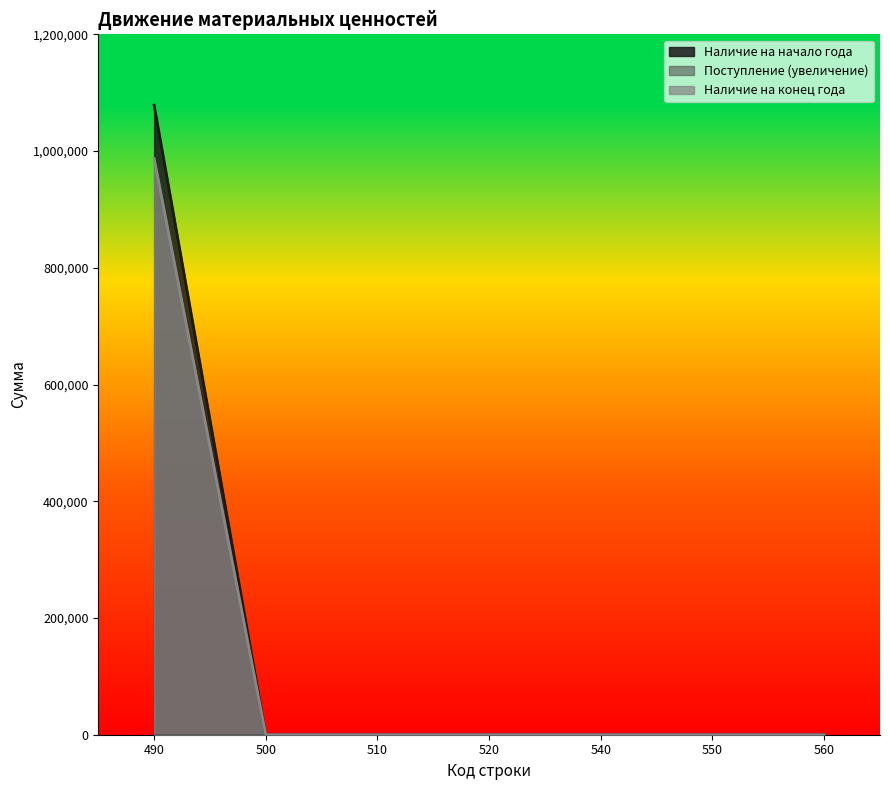

At which label does Наличие на конец года reach its peak?

490